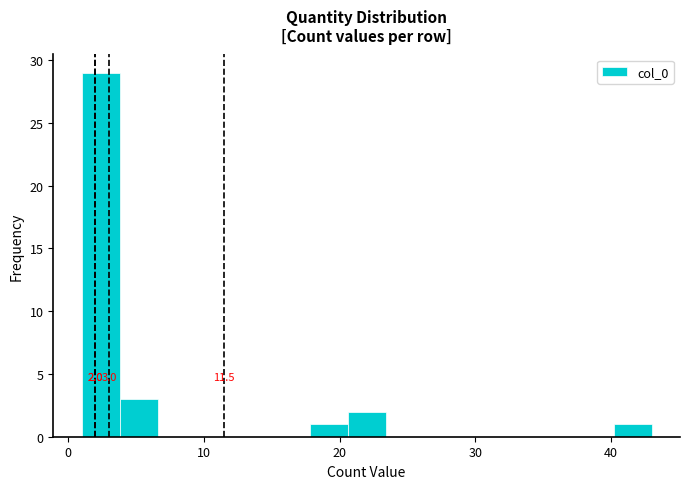

Read against the x-axis, roughly where is the centre of the tallest bar?

2